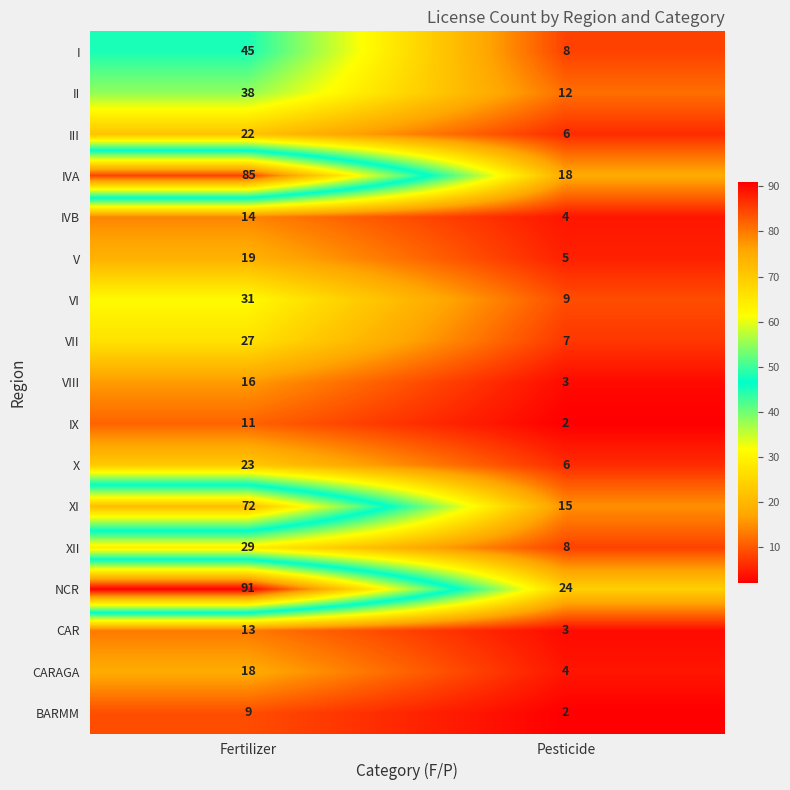

What is the difference between the NCR values at Pesticide and Fertilizer?

67